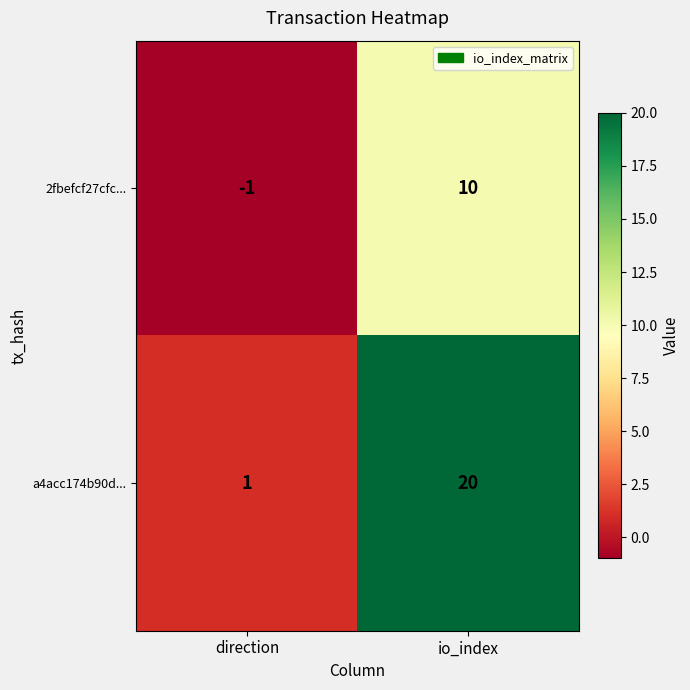

Where is a4acc174b90d... nearest to the value 10?

direction